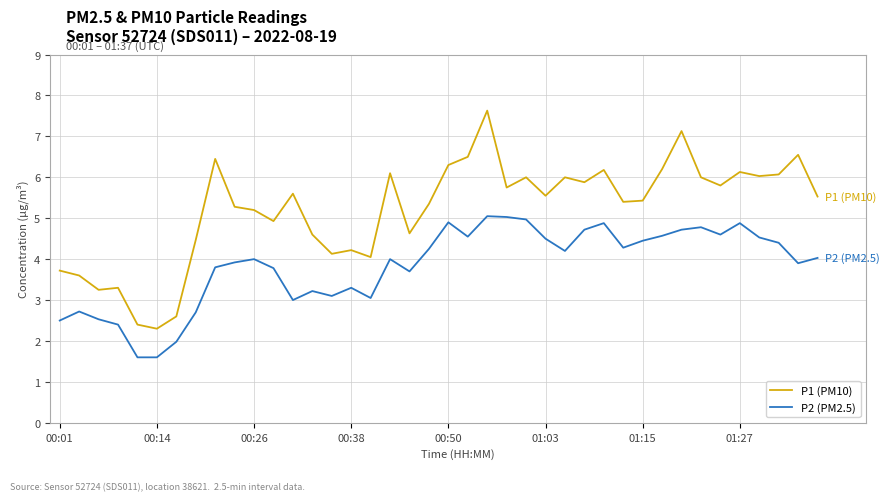

What is the difference between the maximum and minimum values in the P1 (PM10) series?

5.3